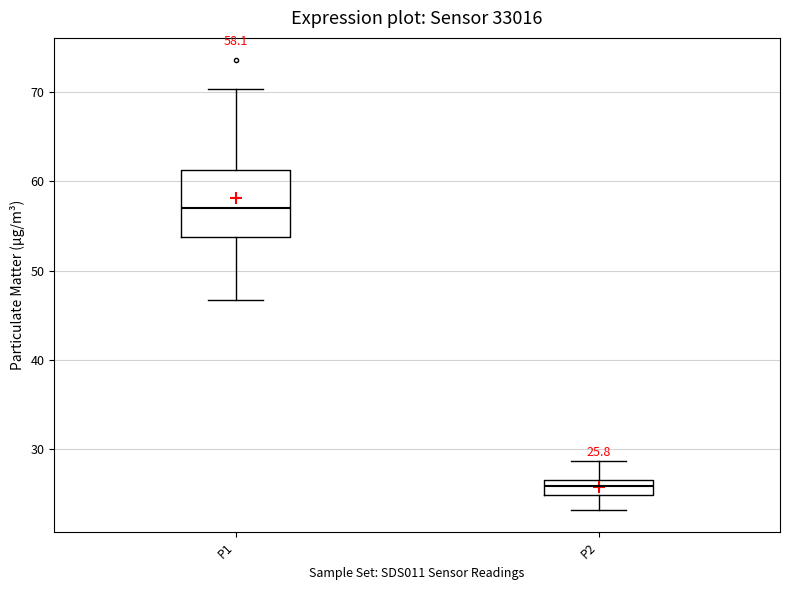

Comparing the boxes themselves (not the whiskers), which one is the tallest?

P1